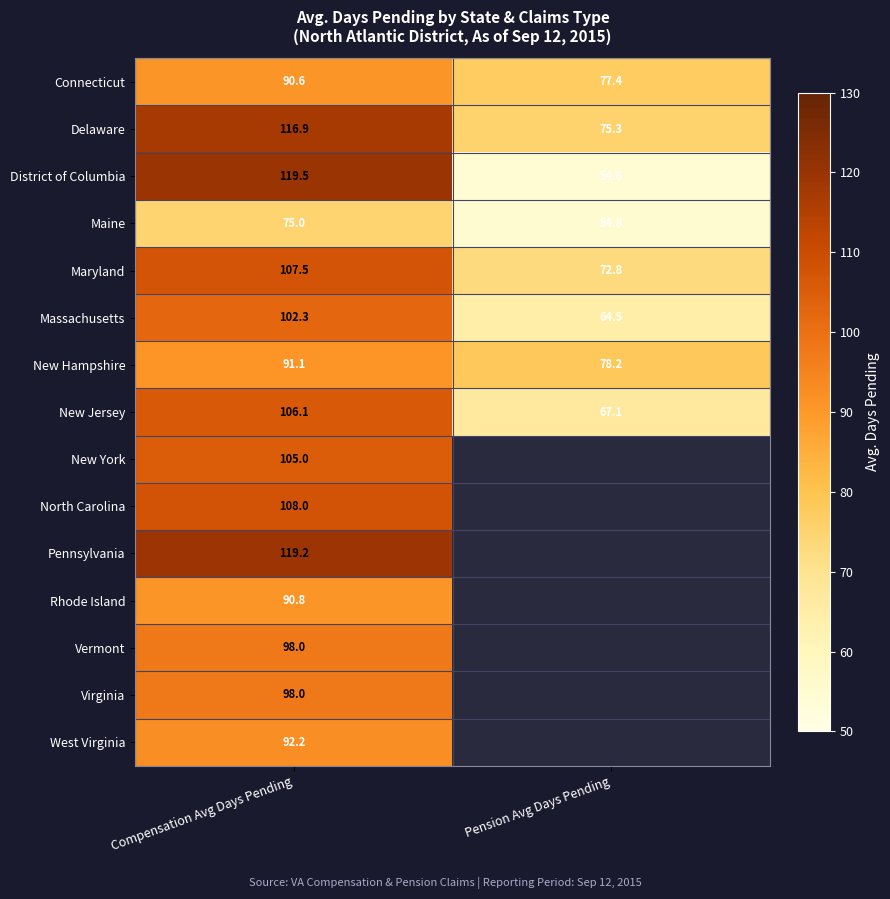

Is it true that West Virginia equals 92.2 at Compensation Avg Days Pending?

True